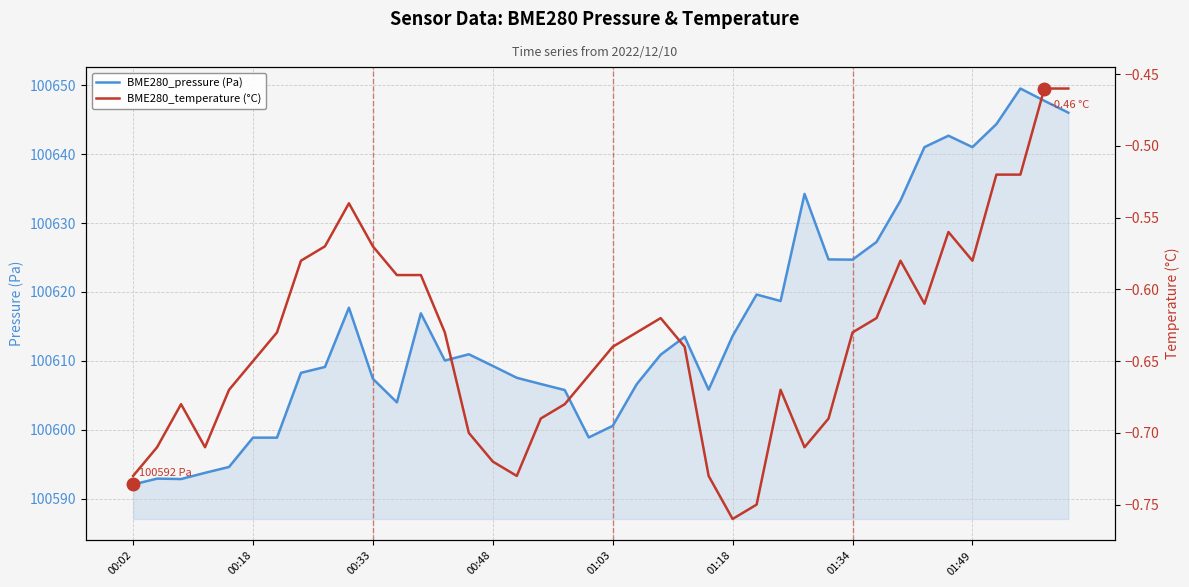

What is the lowest value of the BME280_pressure (Pa) series?

100592.1